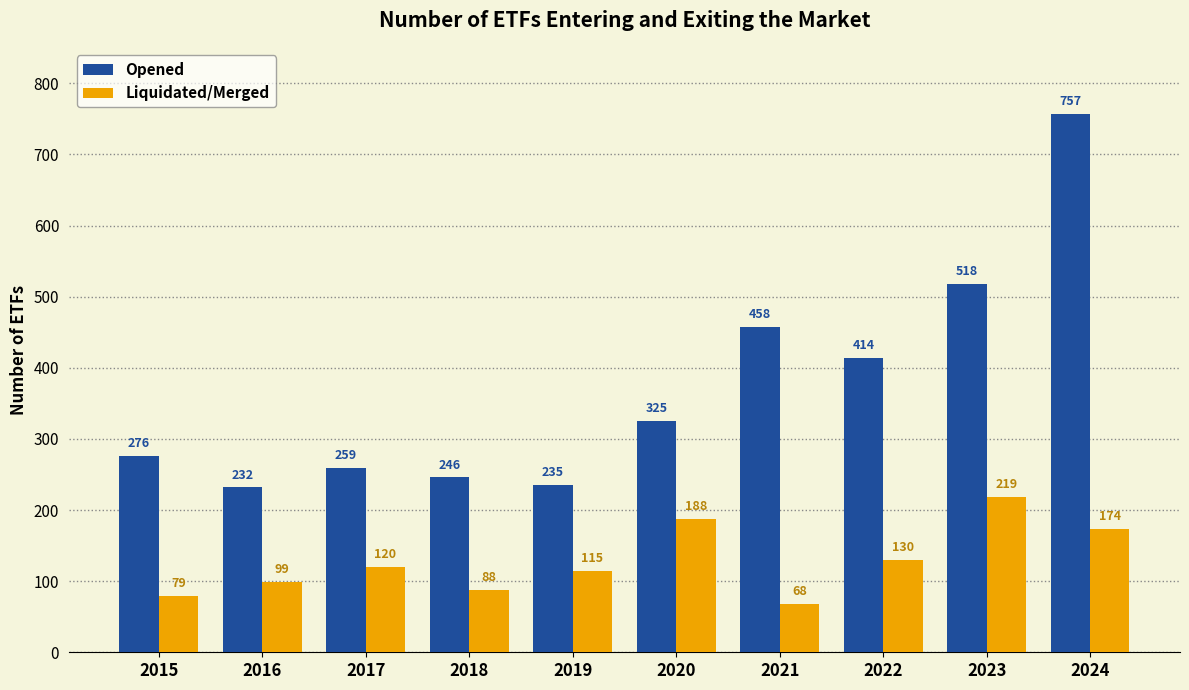

Where is Opened nearest to the value 494?

2023